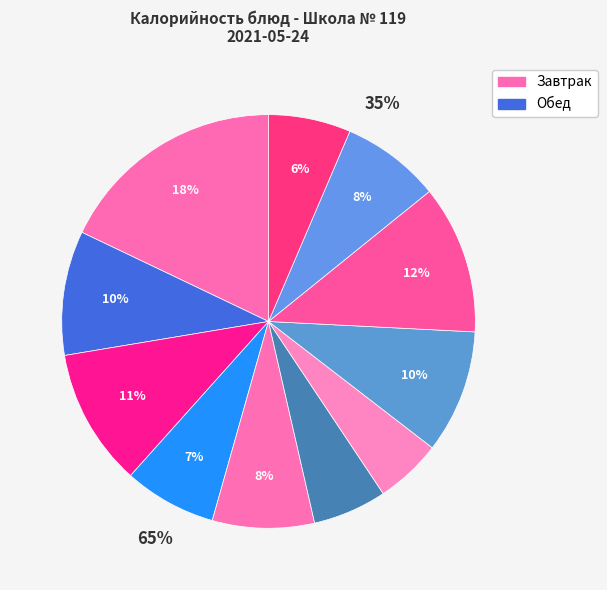

How many segments does this pie chart have?

11